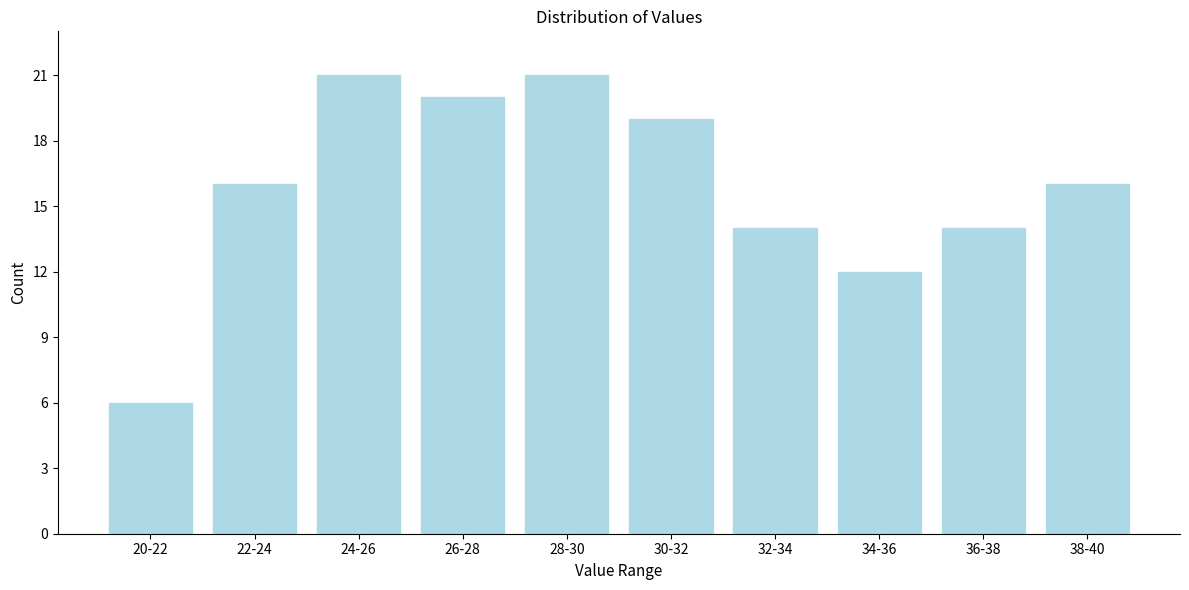

Reading left to right, extract all data points from this chart.

20-22=6	22-24=16	24-26=21	26-28=20	28-30=21	30-32=19	32-34=14	34-36=12	36-38=14	38-40=16